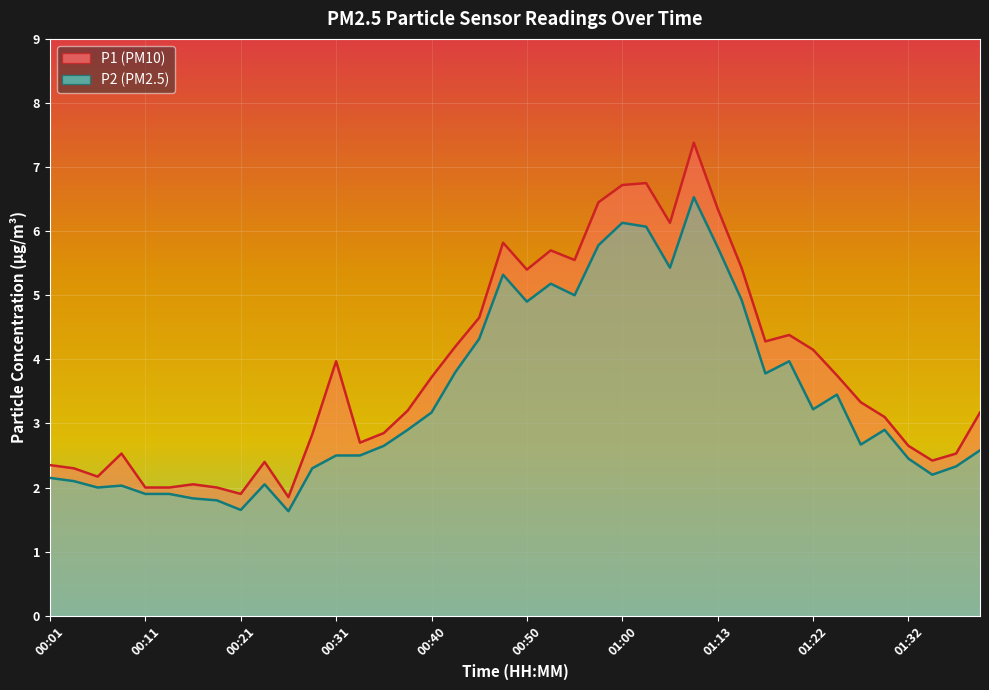

How many interior local peaks does the P1 series have?

9